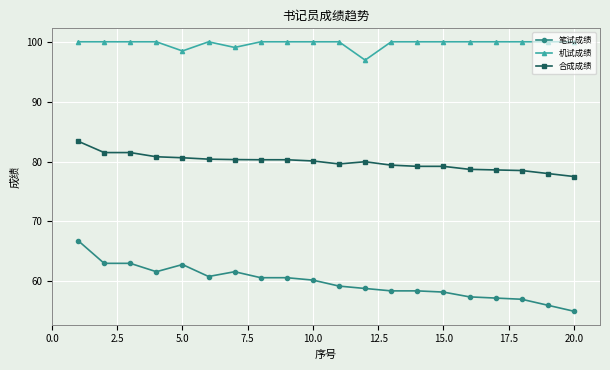

Count the number of categories in the chart.

20